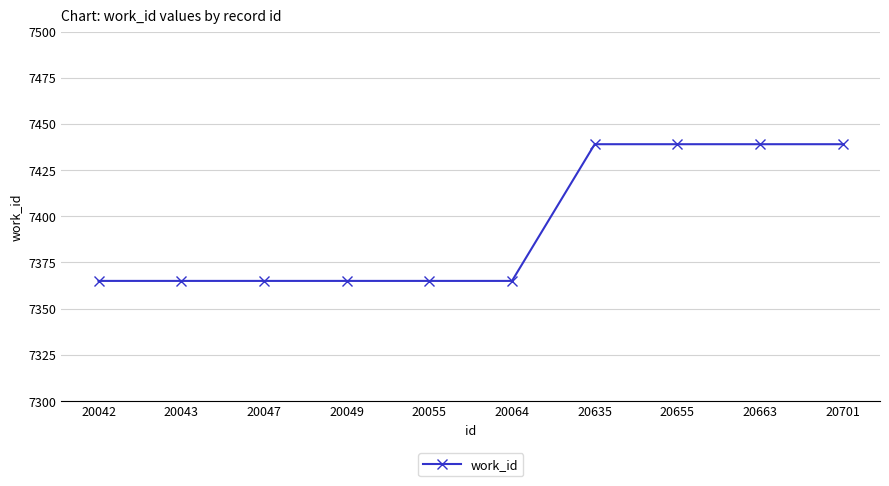

Reading left to right, what are all the values shown in this chart?

7365	7365	7365	7365	7365	7365	7439	7439	7439	7439